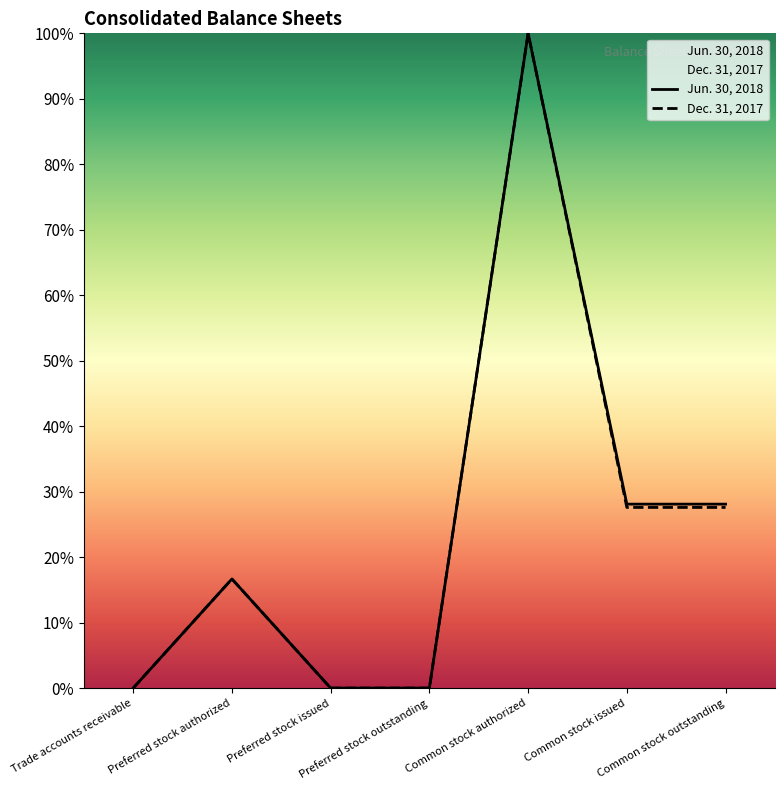

How many values in the Dec. 31, 2017 series exceed 16?

4